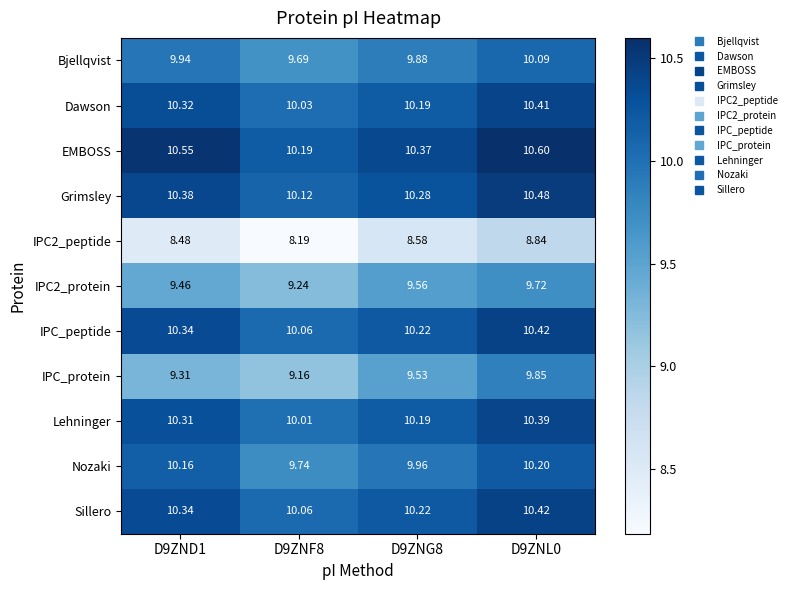

Which label corresponds to the largest value in the chart?

D9ZNL0